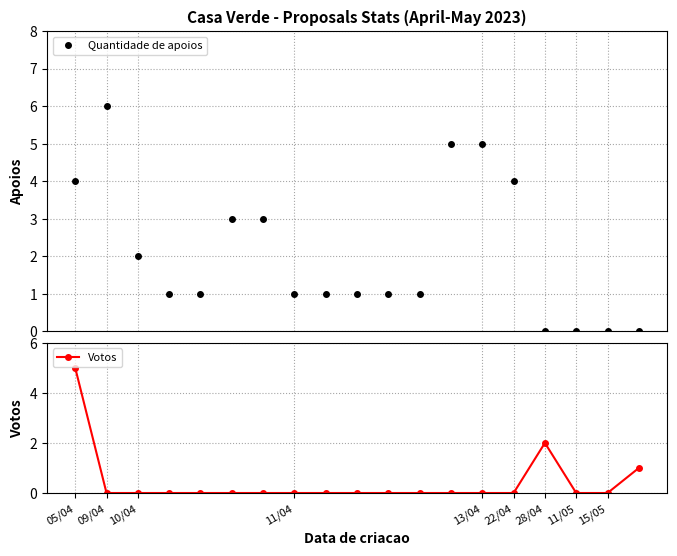

Rank the series by their average value, from highest to lowest.

Quantidade de apoios, Votos